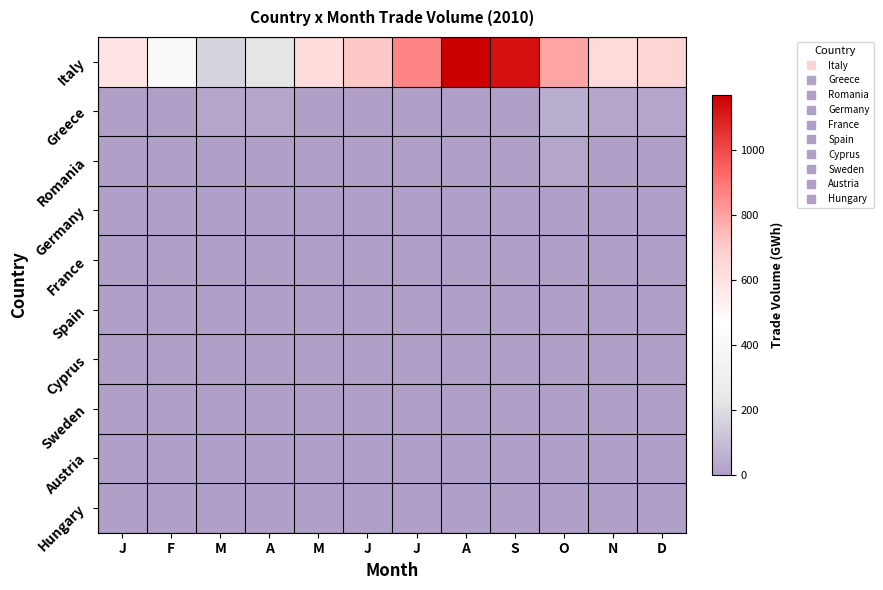

Which series has the largest total across all categories?

Italy